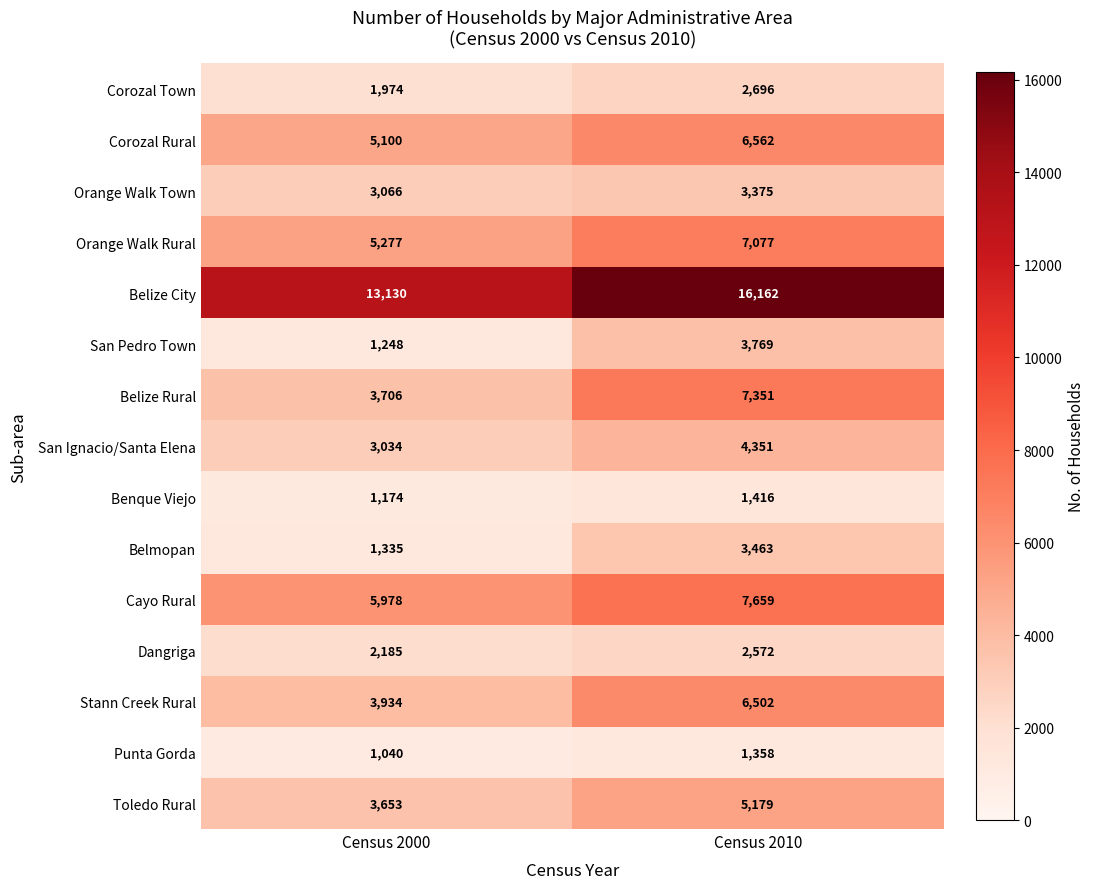

Reading right to left, extract all data points from this chart.

Corozal Town: 2696	1974
Corozal Rural: 6562	5100
Orange Walk Town: 3375	3066
Orange Walk Rural: 7077	5277
Belize City: 16162	13130
San Pedro Town: 3769	1248
Belize Rural: 7351	3706
San Ignacio/Santa Elena: 4351	3034
Benque Viejo: 1416	1174
Belmopan: 3463	1335
Cayo Rural: 7659	5978
Dangriga: 2572	2185
Stann Creek Rural: 6502	3934
Punta Gorda: 1358	1040
Toledo Rural: 5179	3653